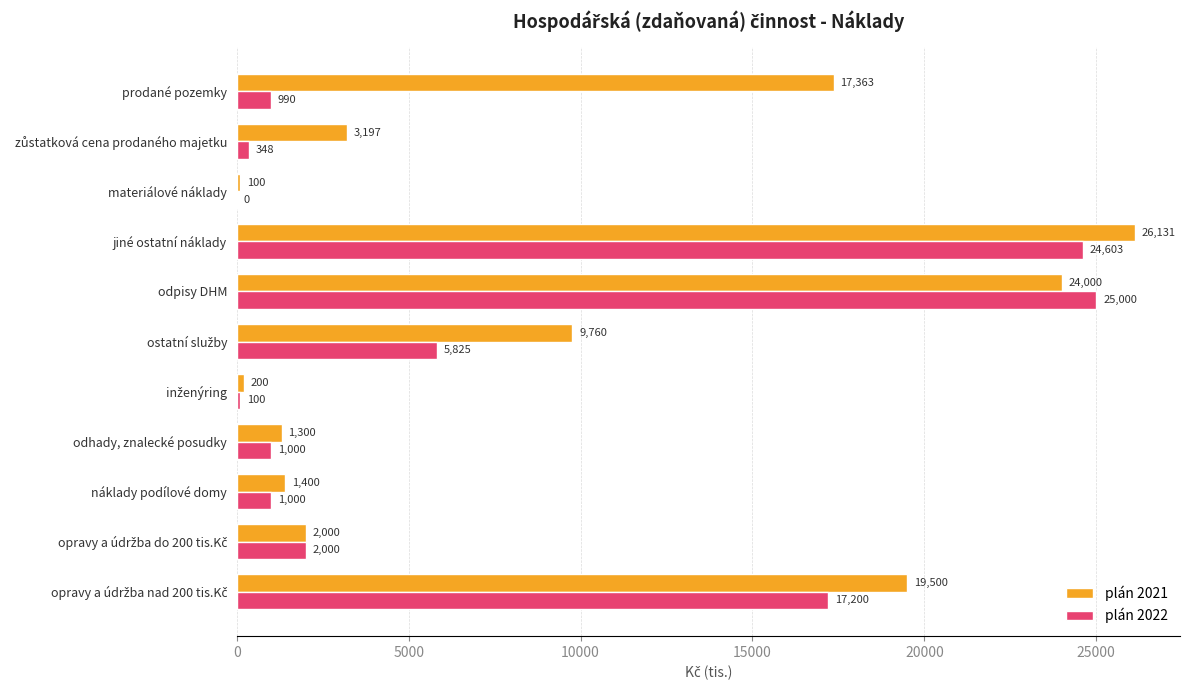

At which category is the sum across all series the highest?

jiné ostatní náklady